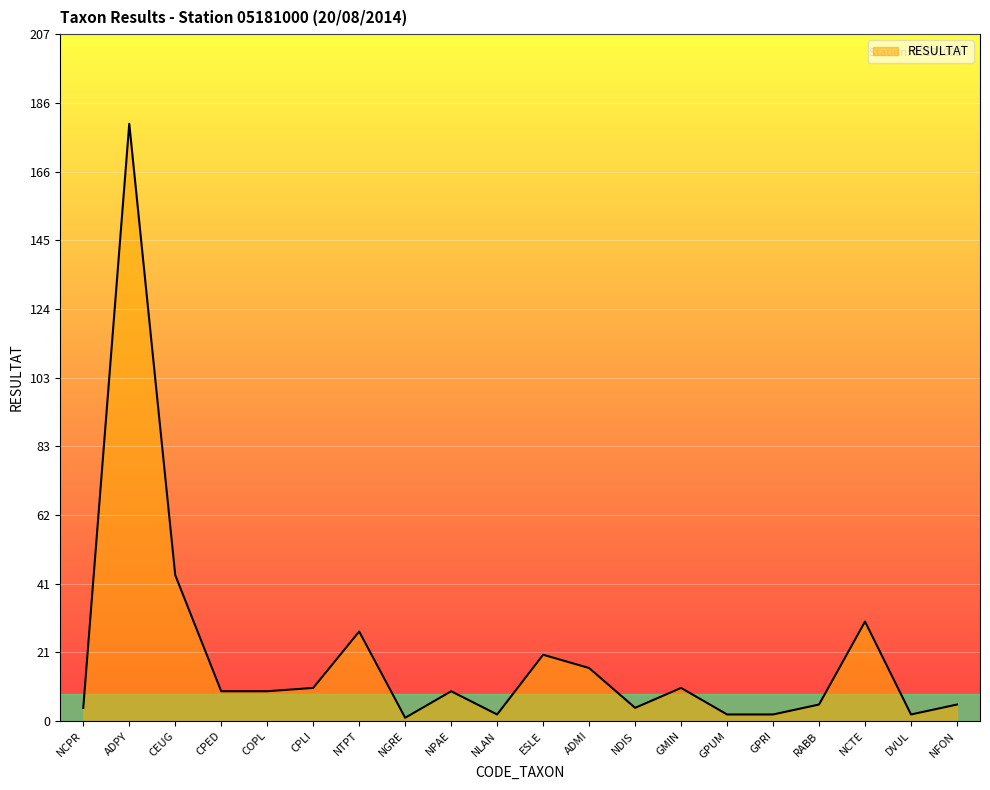

Which has a higher value, RABB or ADPY?

ADPY